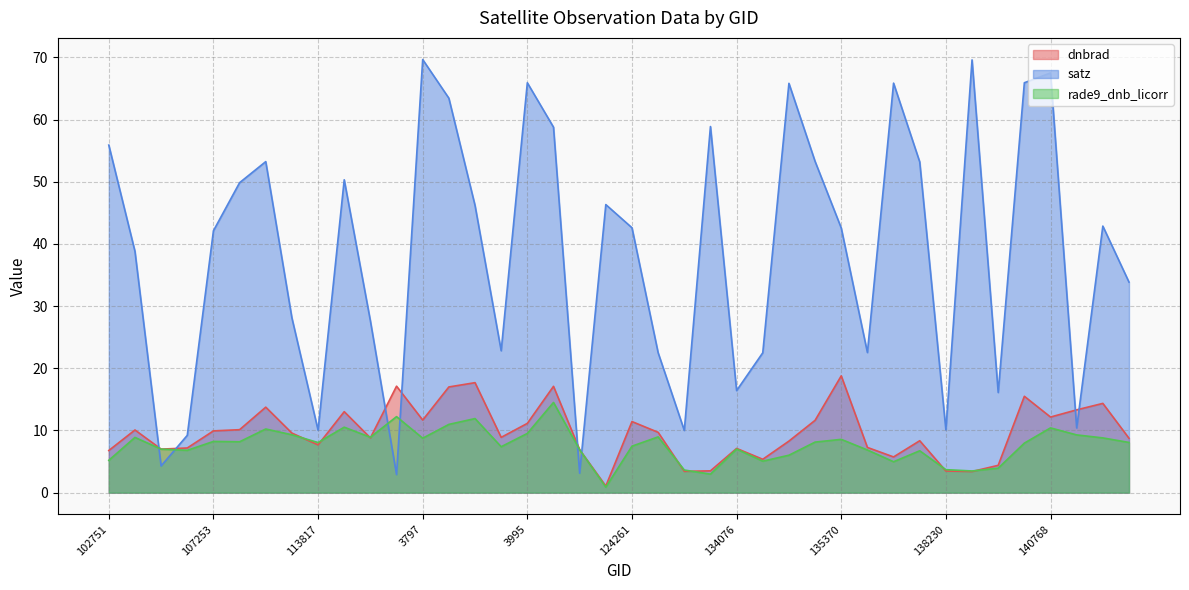

Reading left to right, transcribe all the data shown in this chart.

dnbrad: 102751=6.8	104315=10.1	104431=7.0	107081=7.2	107253=9.9	109184=10.1	113477=13.7	113644=9.6	113817=7.7	115226=13.0	115591=8.8	119351=17.1	3797=11.7	119873=17.0	120041=17.7	120388=8.9	3995=11.1	121771=17.1	122118=6.9	122837=1.1	124261=11.4	131354=9.7	132248=3.4	132798=3.5	134076=7.1	134260=5.4	134626=8.3	134821=11.6	135370=18.8	137268=7.3	6551=5.7	137852=8.4	138230=3.5	7001=3.4	140194=4.4	7199=15.5	140768=12.2	141331=13.3	141525=14.4	142500=8.7
satz: 102751=55.9	104315=38.8	104431=4.3	107081=9.2	107253=42.1	109184=49.8	113477=53.2	113644=28.1	113817=10.1	115226=50.3	115591=27.6	119351=2.9	3797=69.6	119873=63.4	120041=46.2	120388=22.8	3995=65.9	121771=58.8	122118=3.1	122837=46.3	124261=42.6	131354=22.5	132248=10.0	132798=58.9	134076=16.4	134260=22.5	134626=65.8	134821=53.3	135370=42.6	137268=22.5	6551=65.9	137852=53.2	138230=10.1	7001=69.6	140194=16.1	7199=65.9	140768=67.5	141331=10.4	141525=42.9	142500=33.9
rade9_dnb_licorr: 102751=5.2	104315=8.9	104431=7.0	107081=6.8	107253=8.2	109184=8.2	113477=10.2	113644=9.3	113817=8.1	115226=10.5	115591=8.9	119351=12.2	3797=8.8	119873=11.0	120041=11.9	120388=7.4	3995=9.5	121771=14.5	122118=6.9	122837=0.9	124261=7.5	131354=9.0	132248=3.6	132798=3.0	134076=7.0	134260=5.1	134626=6.0	134821=8.1	135370=8.6	137268=6.9	6551=5.0	137852=6.7	138230=3.7	7001=3.5	140194=3.9	7199=8.0	140768=10.4	141331=9.3	141525=8.8	142500=8.1